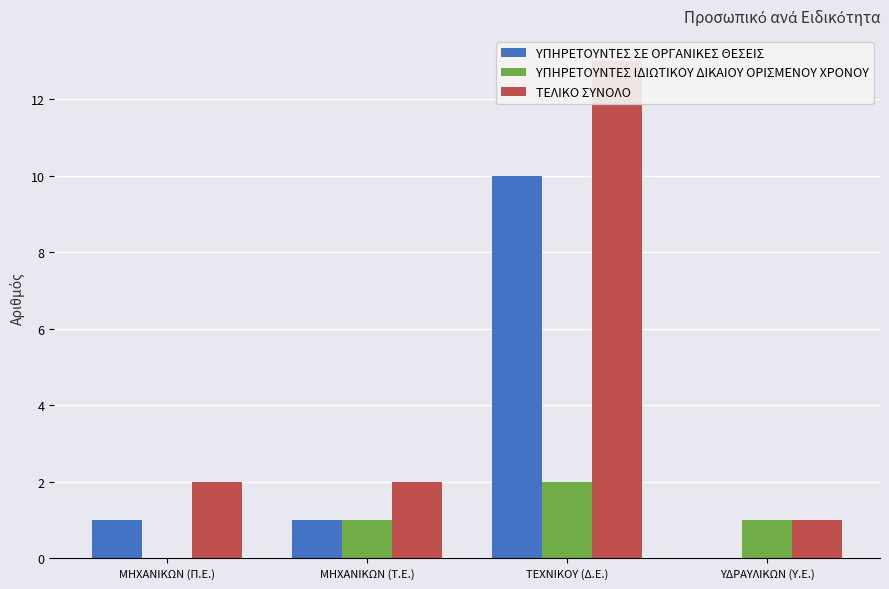

Does the chart contain any negative values?

No